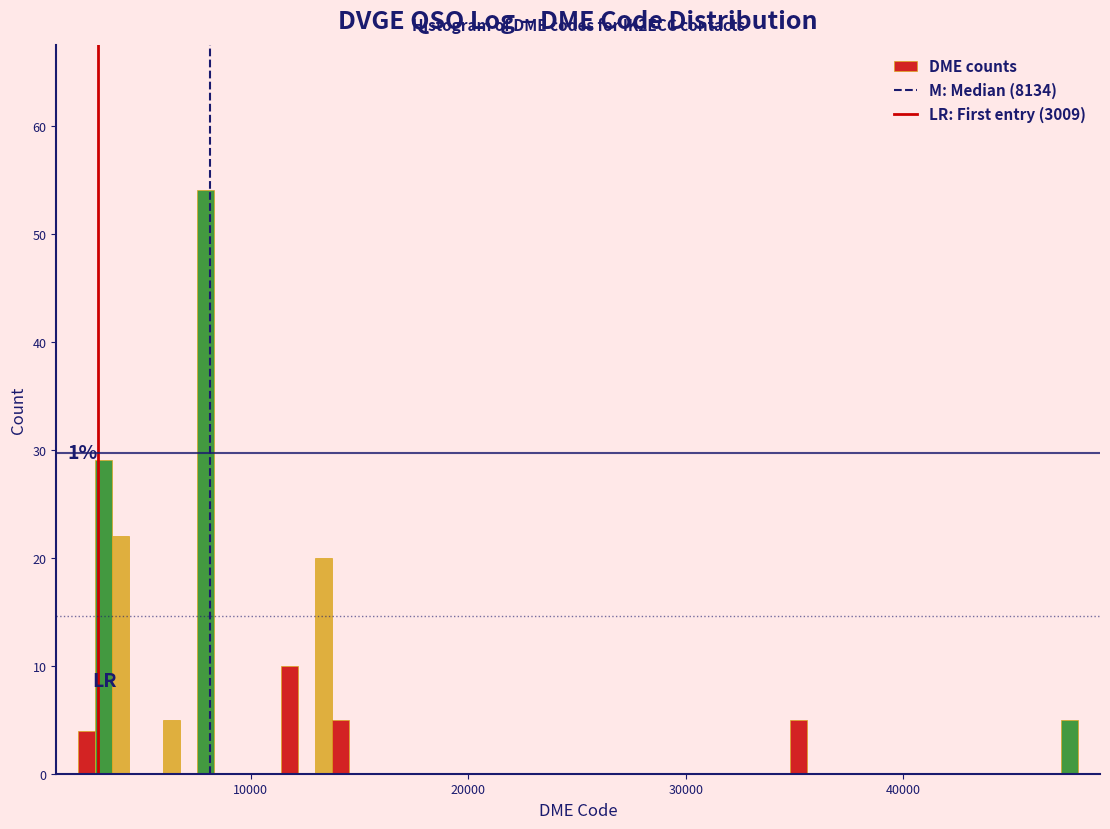

Read against the x-axis, roughly where is the centre of the tallest bar?

8000